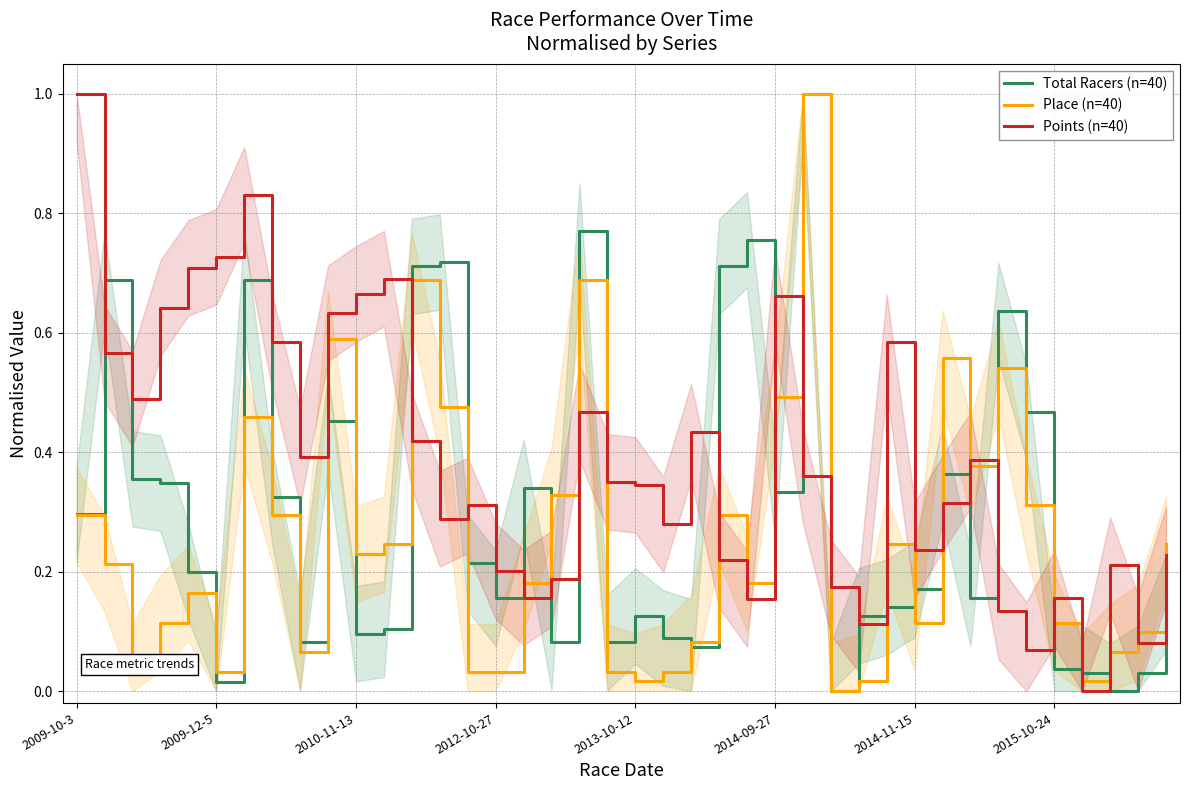

What is the spread (max minus min) of values at 26?

0.6